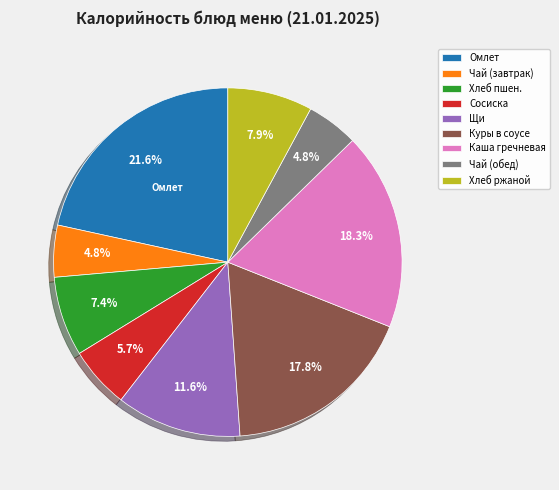

To the nearest percent, what is the average slice percentage?

11%